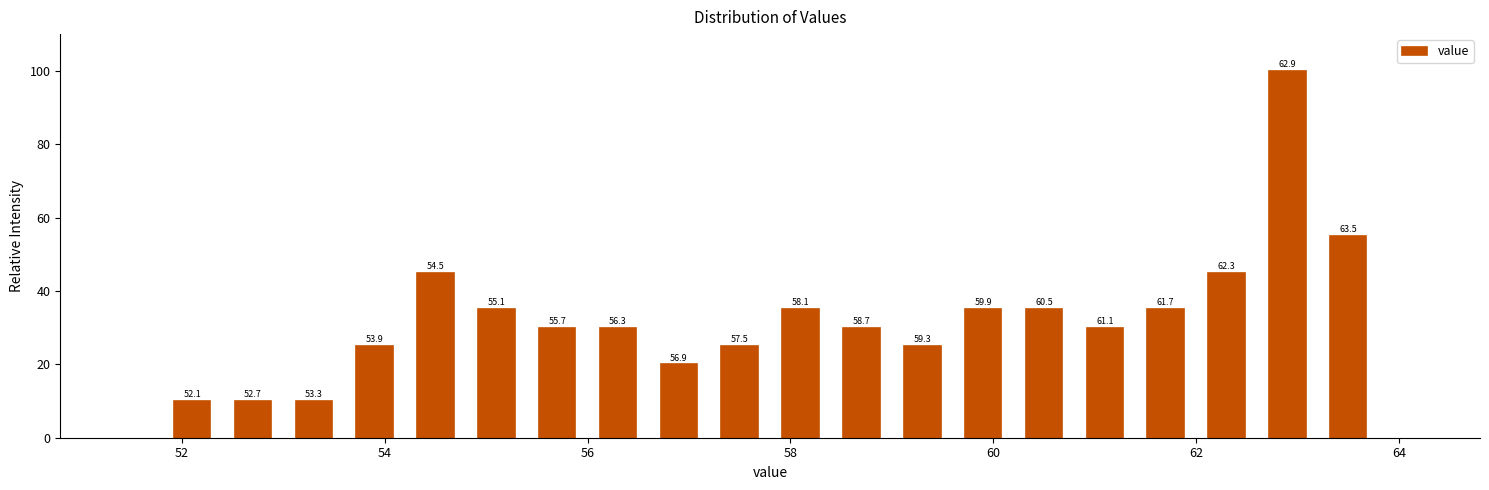

Around what value on the x-axis is the tallest bar? Give the approximate position of its centre, as read against the axis.

63.0